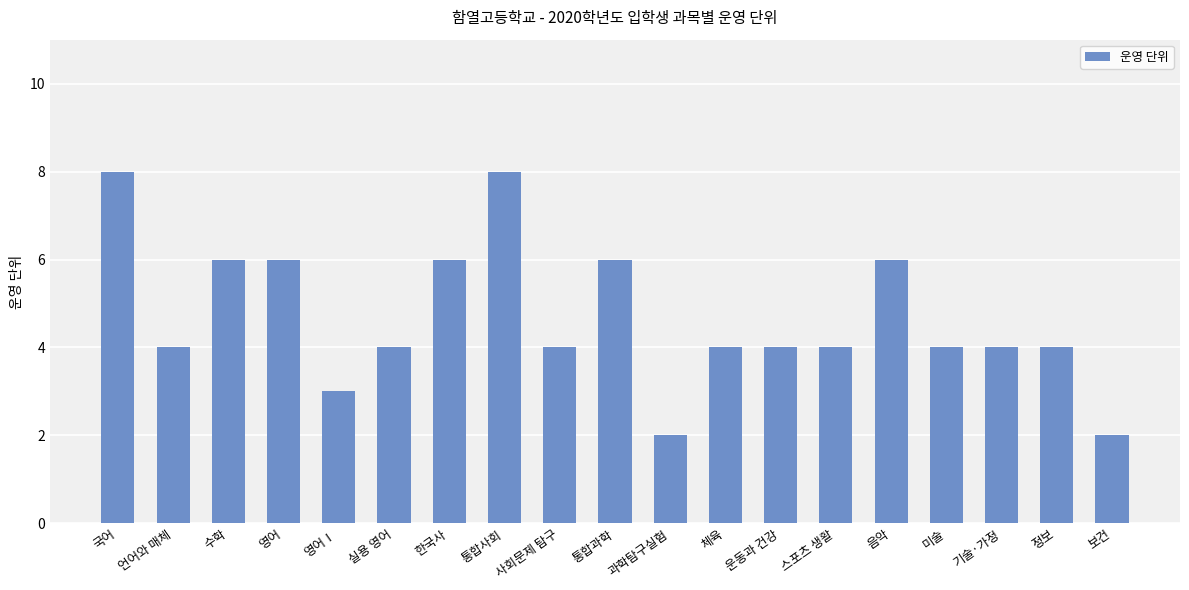

The value at 기술·가정 is 6. True or false?

False